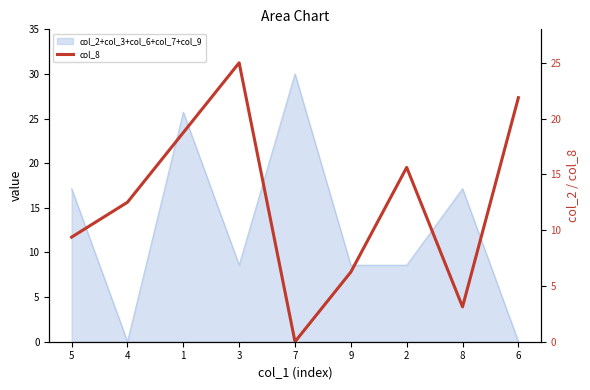

List the labels in order of value, largest first.

3, 6, 1, 2, 4, 5, 9, 8, 7